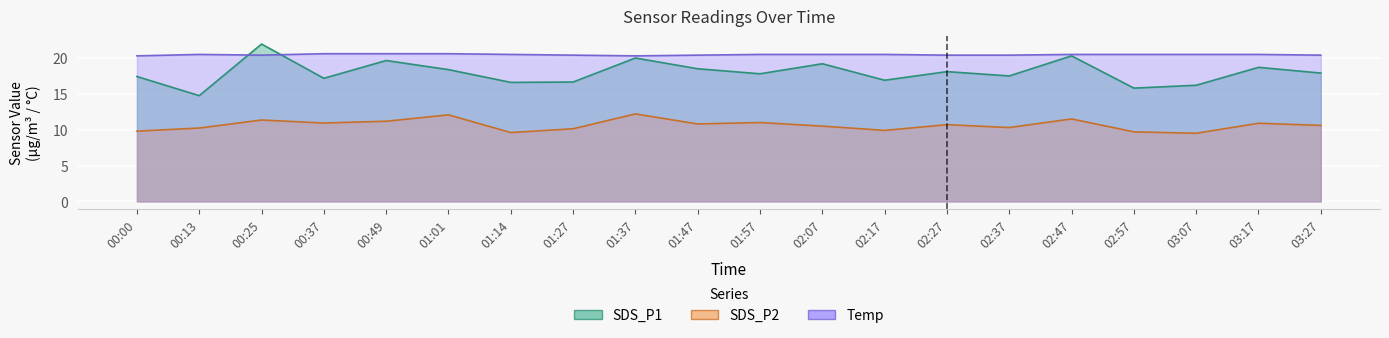

True or false: SDS_P1 and SDS_P2 cross at least once.

False